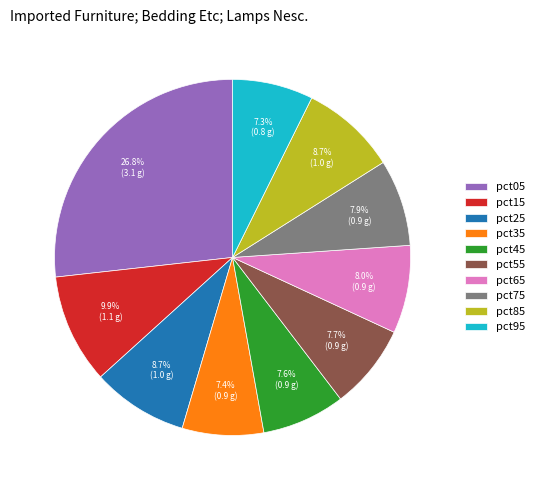

Between pct25 and pct35, which is larger?

pct25